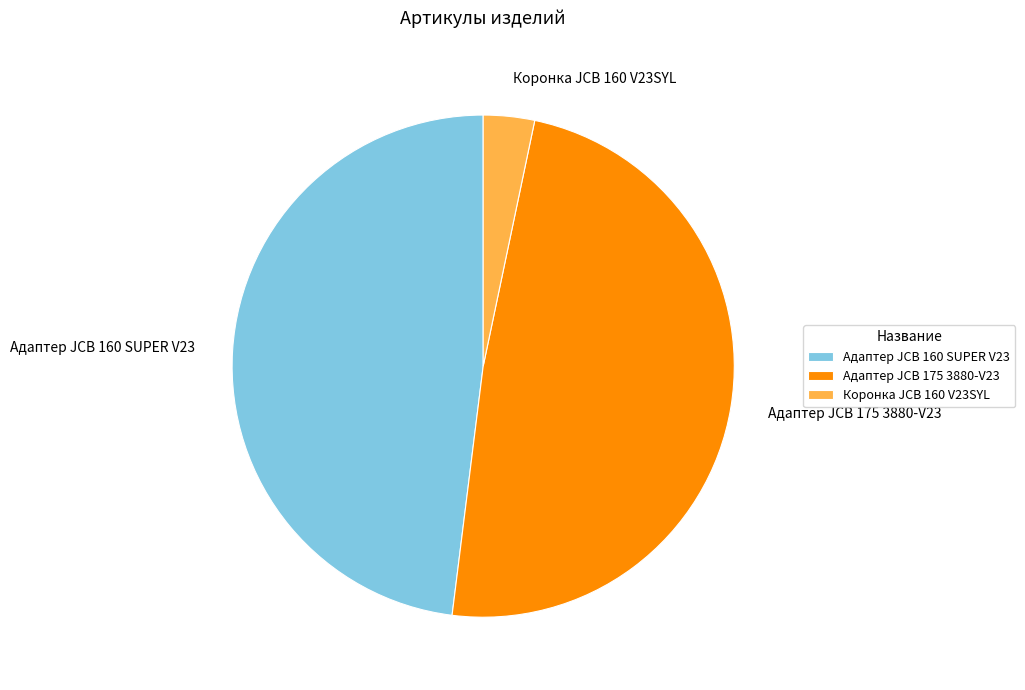

Which category has the biggest portion of the pie?

Адаптер JCB 175 3880-V23